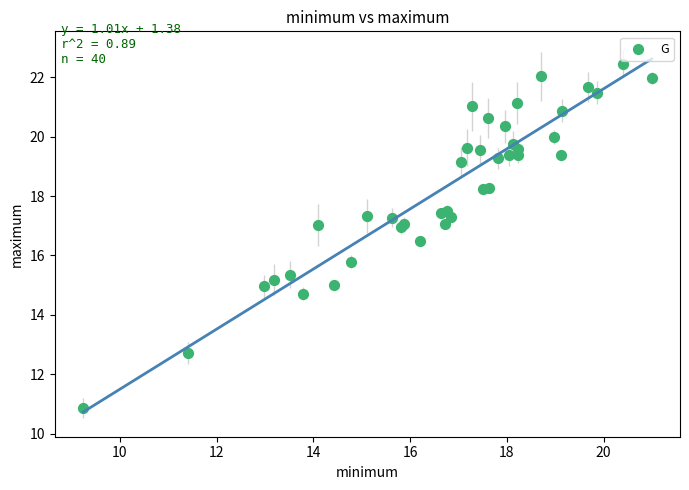

What Y value in the scatter plot is closest to 16?

15.8